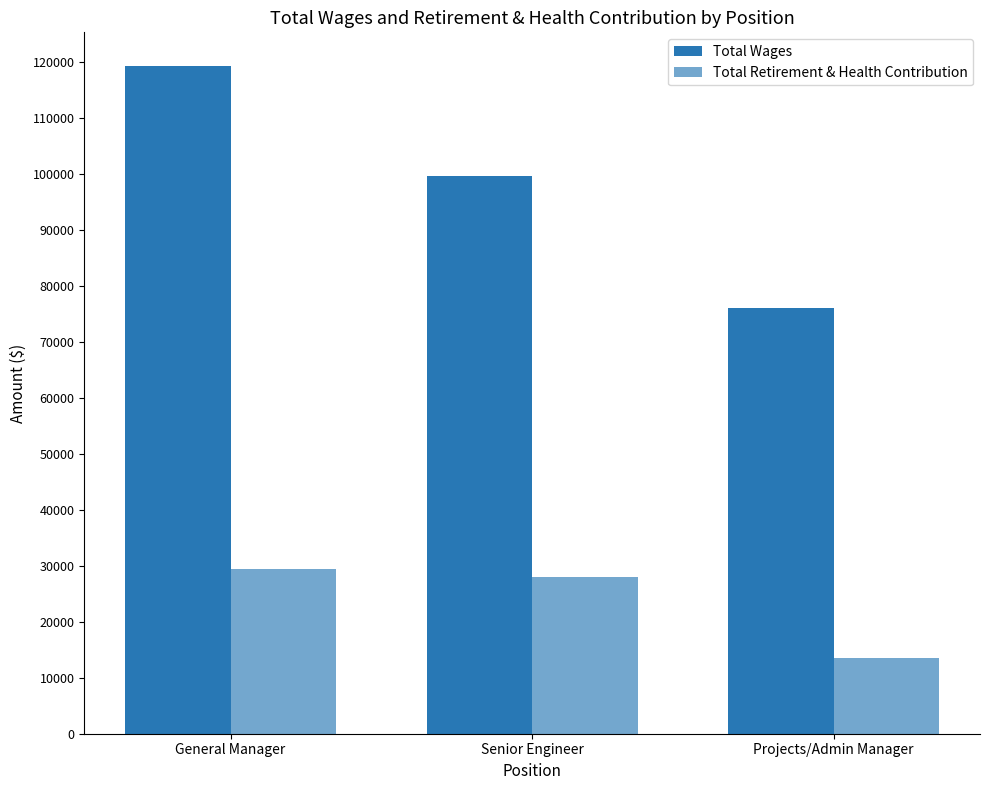

Does the chart contain any negative values?

No